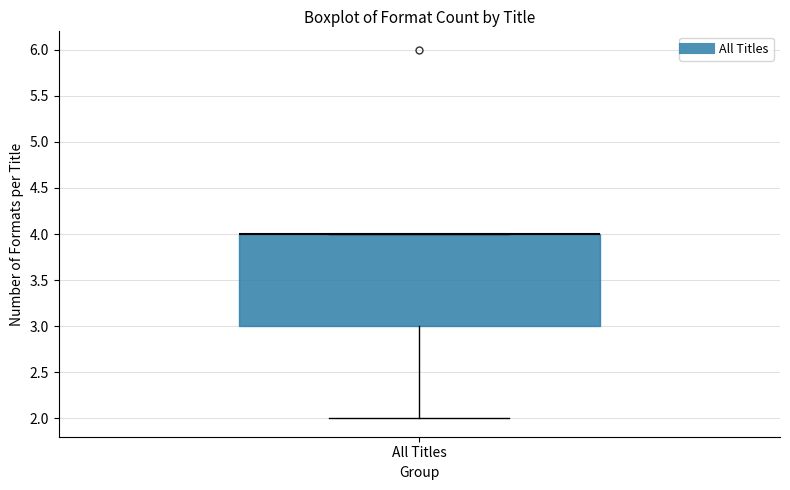

Read this box plot against the y-axis: the position of the median line, the range covered by the box, and the ends of both whiskers. The values are not printed on the chart, so give them approximately, as read against the axis.

median 4 (drawn on the box's upper edge), box 3 to 4, whiskers 2 to 4